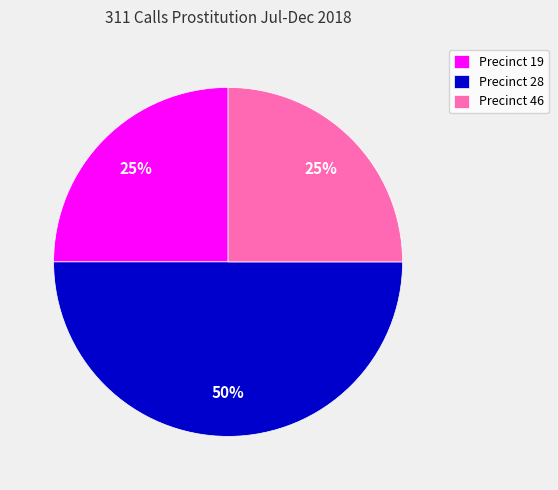

To the nearest percent, what portion does Precinct 19 represent?

25%